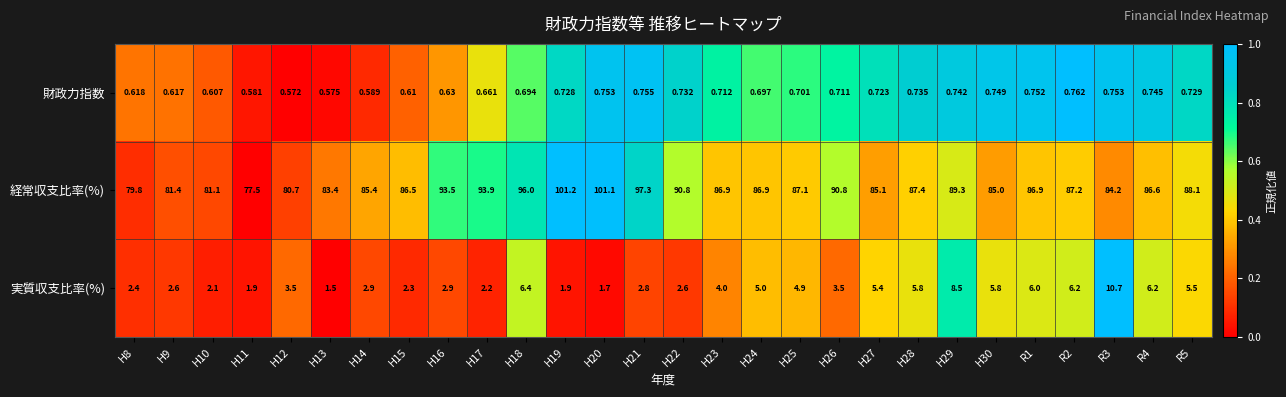

Which series has the largest range (max minus min)?

経常収支比率(%)